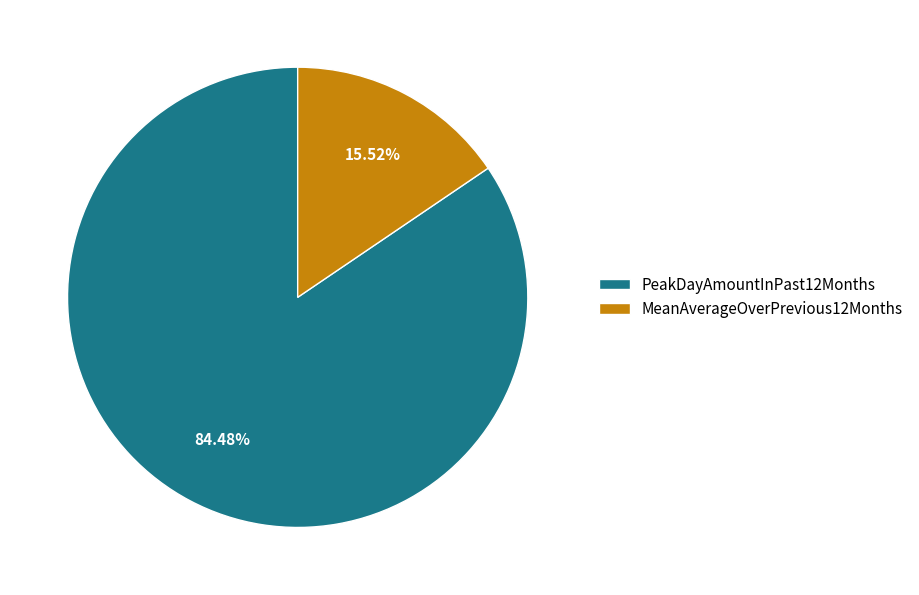

How many slices are in this pie chart?

2